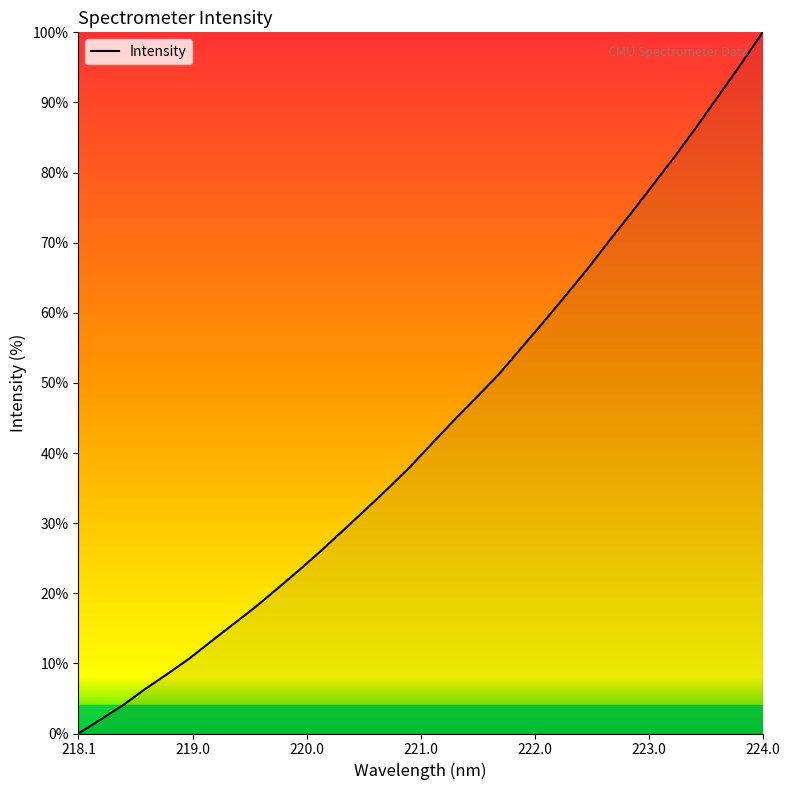

Reading right to left, extract all data points from this chart.

223.9802=100.0	223.7895=95.4	223.5987=91.0	223.408=86.5	223.2172=82.2	223.0264=78.1	222.8355=74.1	222.6447=70.1	222.4538=66.0	222.263=62.2	222.0721=58.4	221.8812=54.8	221.6902=51.1	221.4993=47.9	221.3083=44.7	221.1174=41.3	220.9264=38.0	220.7354=34.9	220.5444=31.9	220.3533=29.0	220.1623=26.1	219.9712=23.3	219.7801=20.7	219.589=18.0	219.3979=15.6	219.2067=13.1	219.0156=10.7	218.8244=8.4	218.6332=6.3	218.442=4.0	218.2508=2.0	218.0596=0.0